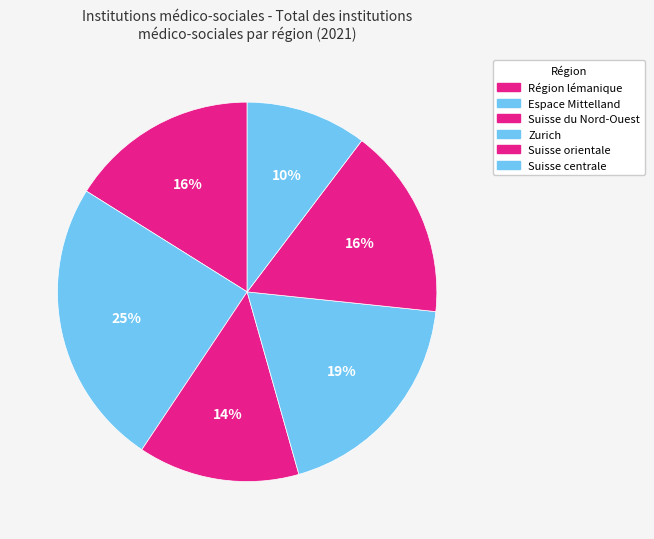

Count the number of slices in the pie.

6